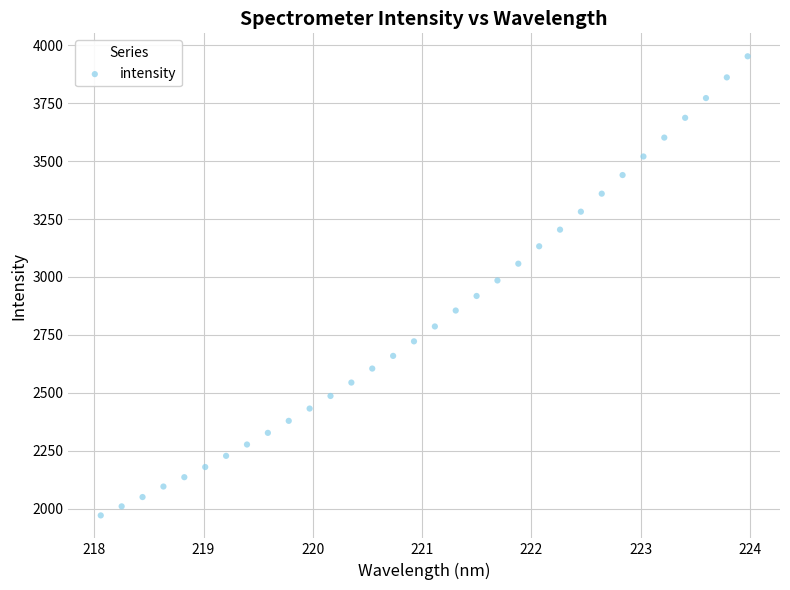

What is the range of Y values (max minus min)?

1980.0